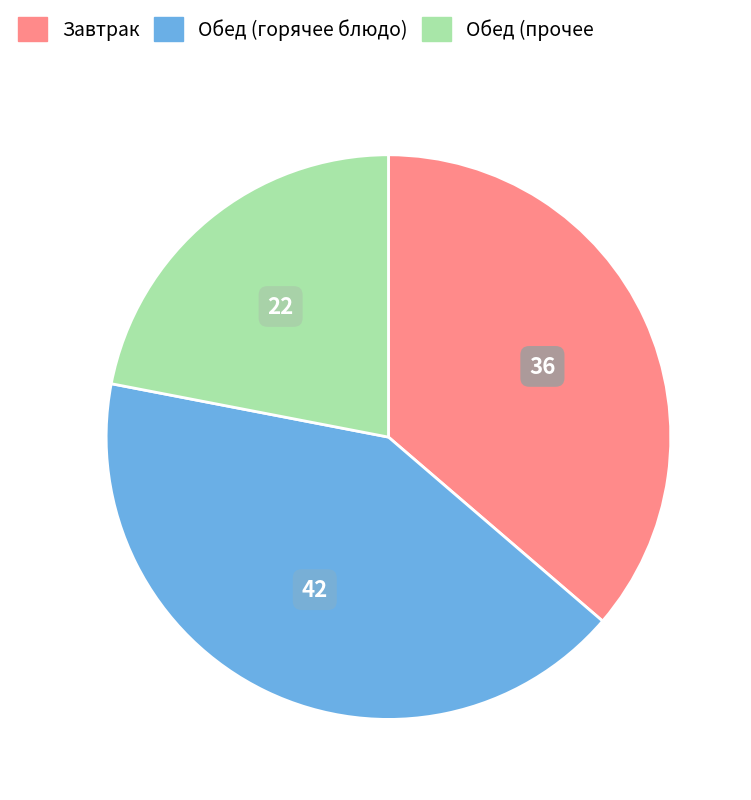

Is there a majority slice in this chart?

No